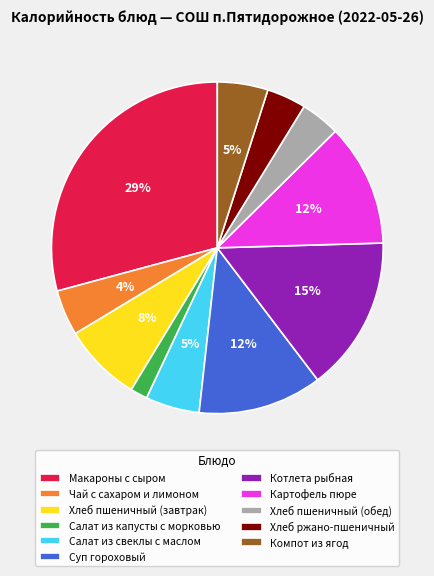

To the nearest percent, what is the difference between the Суп гороховый and Котлета рыбная slice percentages?

3%